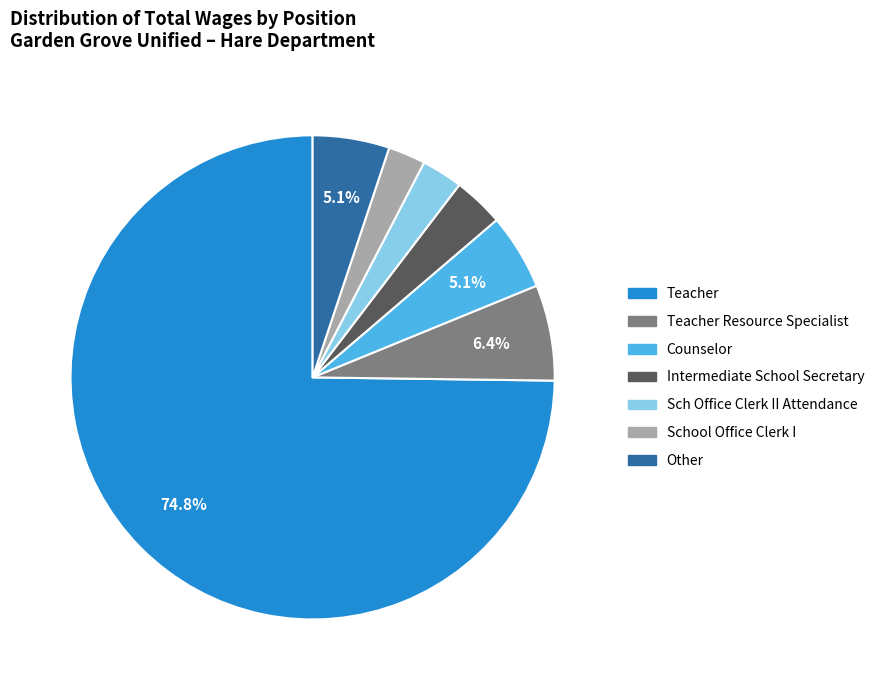

Does any single category account for the majority?

Yes